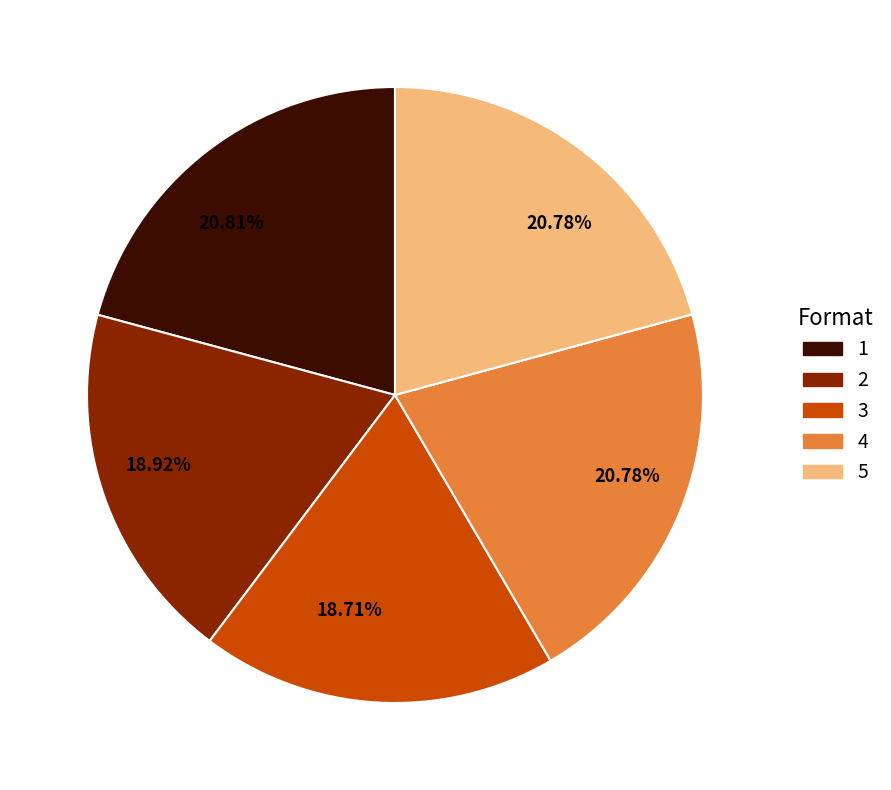

Does any single category account for the majority?

No